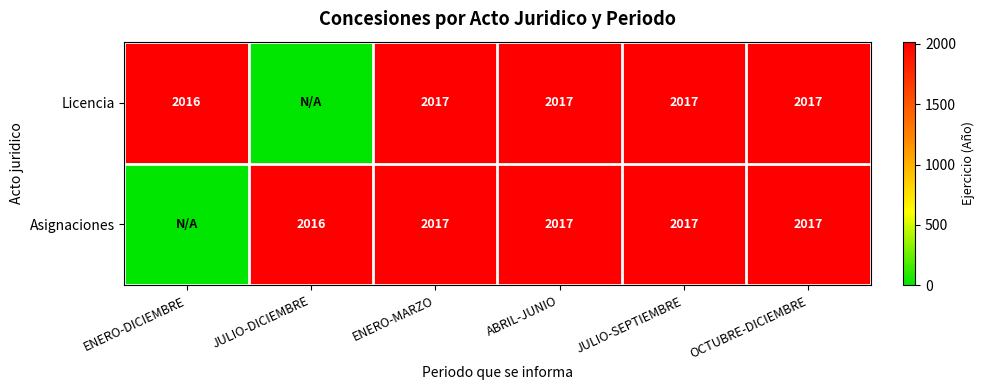

Is it true that Licencia equals 3218 at OCTUBRE-DICIEMBRE?

False